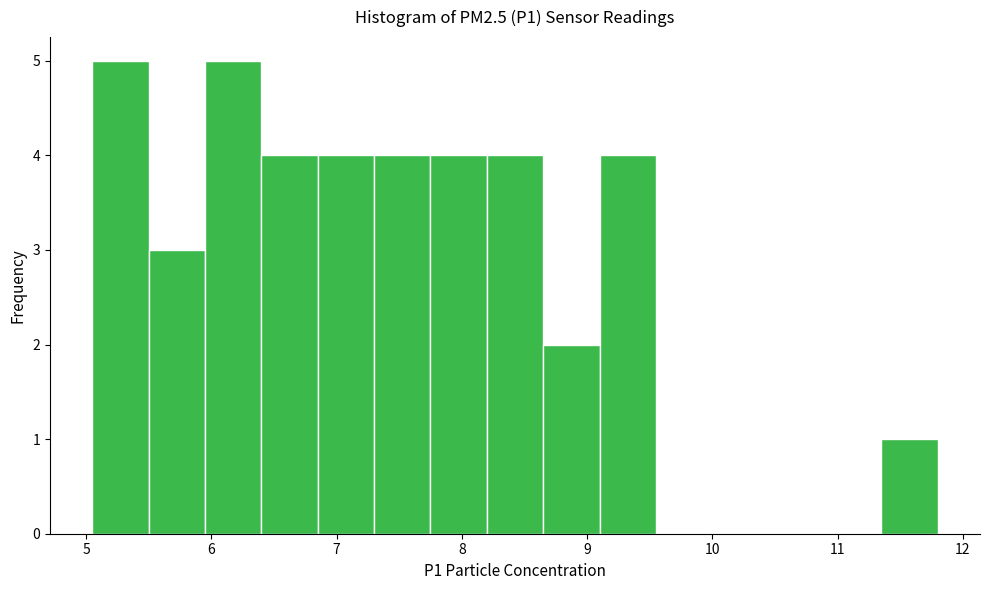

Reading left to right, list every bar in this chart as the range it spans on the x-axis followed by its height. Neither the bar edges nor the heights are printed on the chart, so give them approximately, as read against the axes.

5.05 to 5.50: 5
5.50 to 5.95: 3
5.95 to 6.40: 5
6.40 to 6.85: 4
6.85 to 7.30: 4
7.30 to 7.75: 4
7.75 to 8.20: 4
8.20 to 8.65: 4
8.65 to 9.10: 2
9.10 to 9.55: 4
9.55 to 10.00: 0
10.00 to 10.45: 0
10.45 to 10.90: 0
10.90 to 11.35: 0
11.35 to 11.80: 1